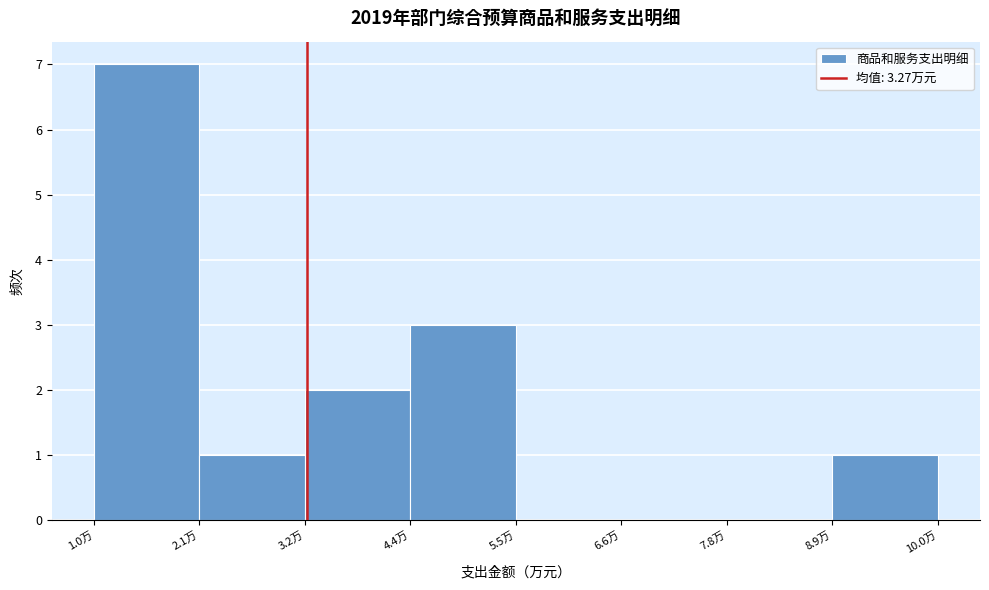

Reading left to right, transcribe this chart: for each bar, give the range it covers on the x-axis and its height. Neither the bar edges nor the heights are printed on the chart, so give them approximately, as read against the axes.

1.0 to 2.2: 7
2.2 to 3.2: 1
3.2 to 4.4: 2
4.4 to 5.6: 3
5.6 to 6.6: 0
6.6 to 7.8: 0
7.8 to 8.8: 0
8.8 to 10.0: 1